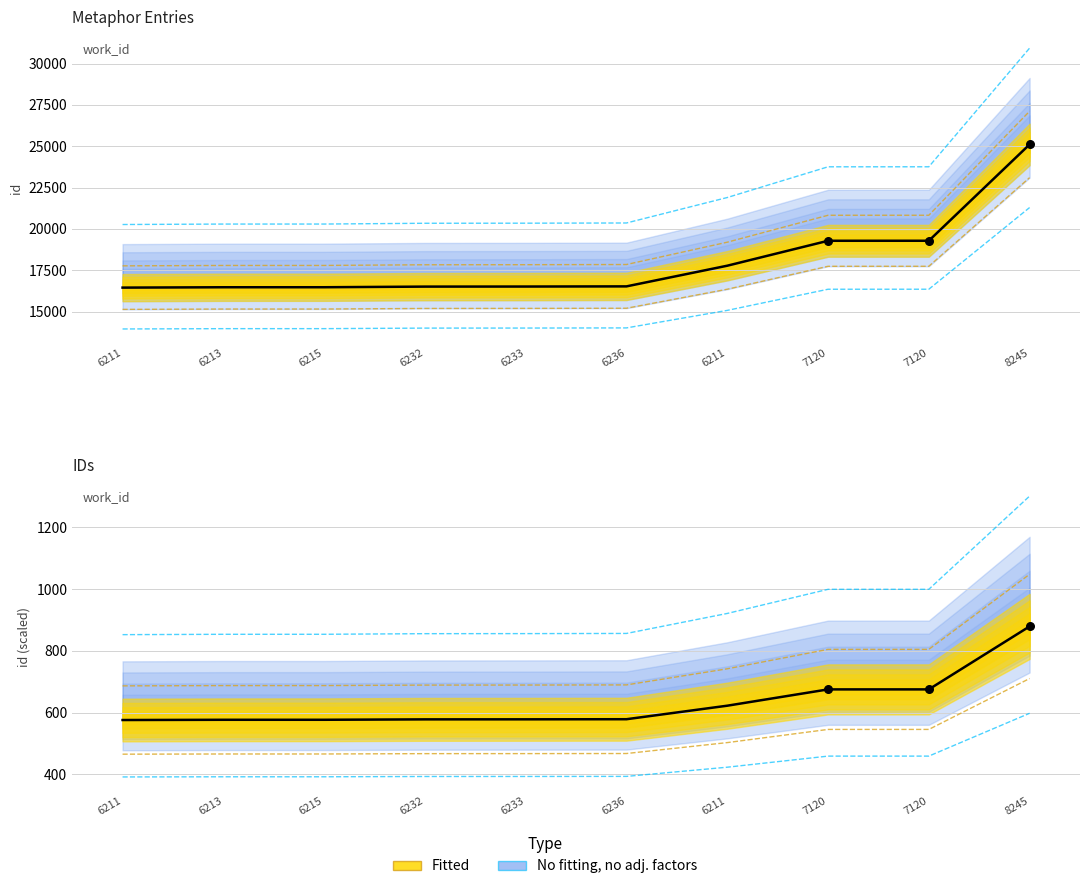

What is the change in value from 6233 to 6211?

+1360.8